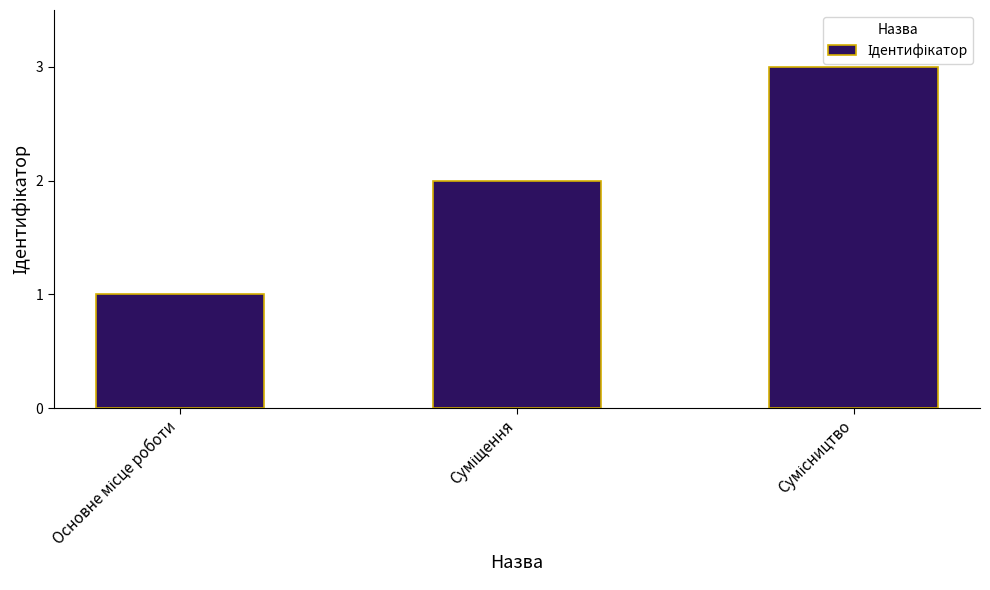

What is the greatest value displayed?

3